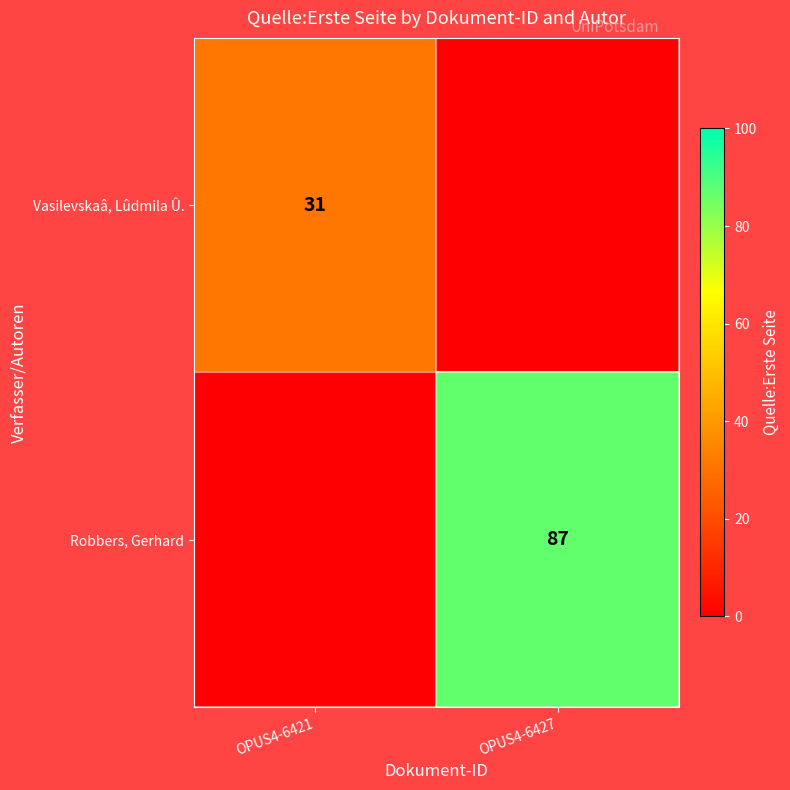

Is it true that Robbers, Gerhard equals 87 at OPUS4-6427?

True